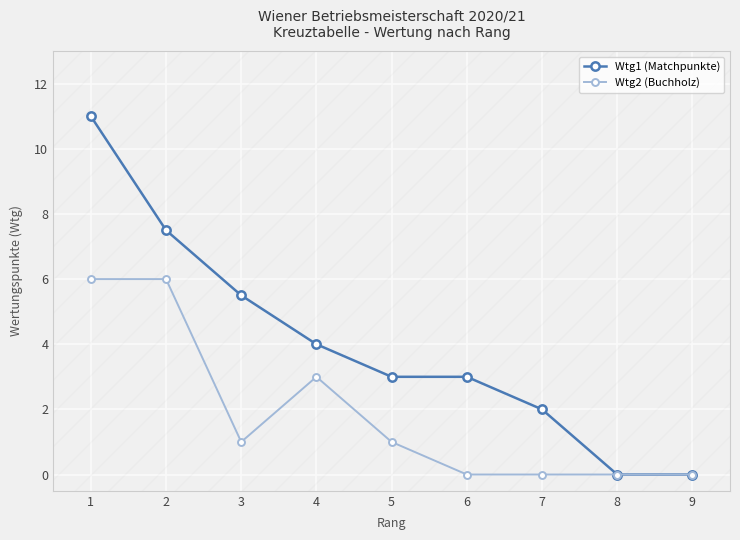

True or false: Wtg2 (Buchholz) has more than 1 points higher than both neighbors.

False